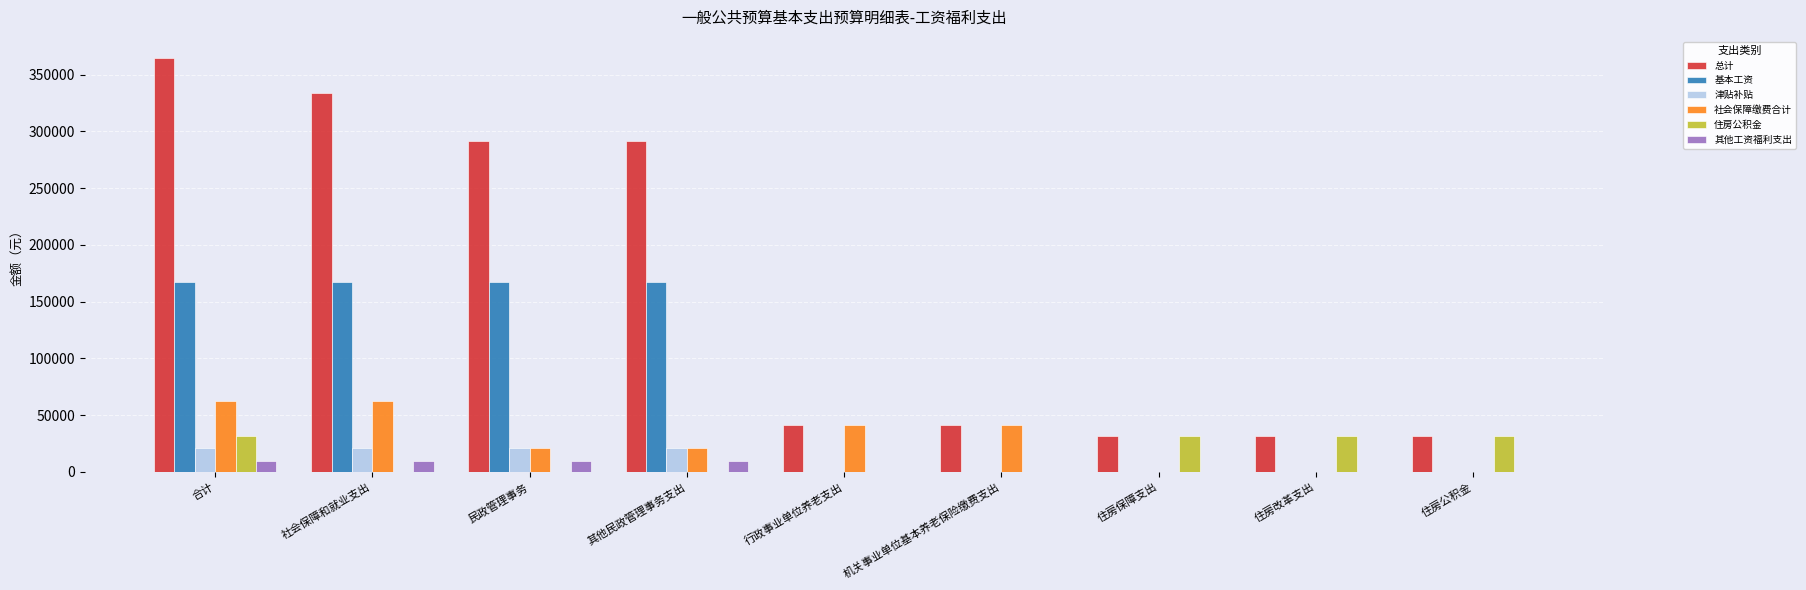

Is the value of 住房公积金 at 机关事业单位基本养老保险缴费支出 greater than the value of 总计 at 行政事业单位养老支出?

No